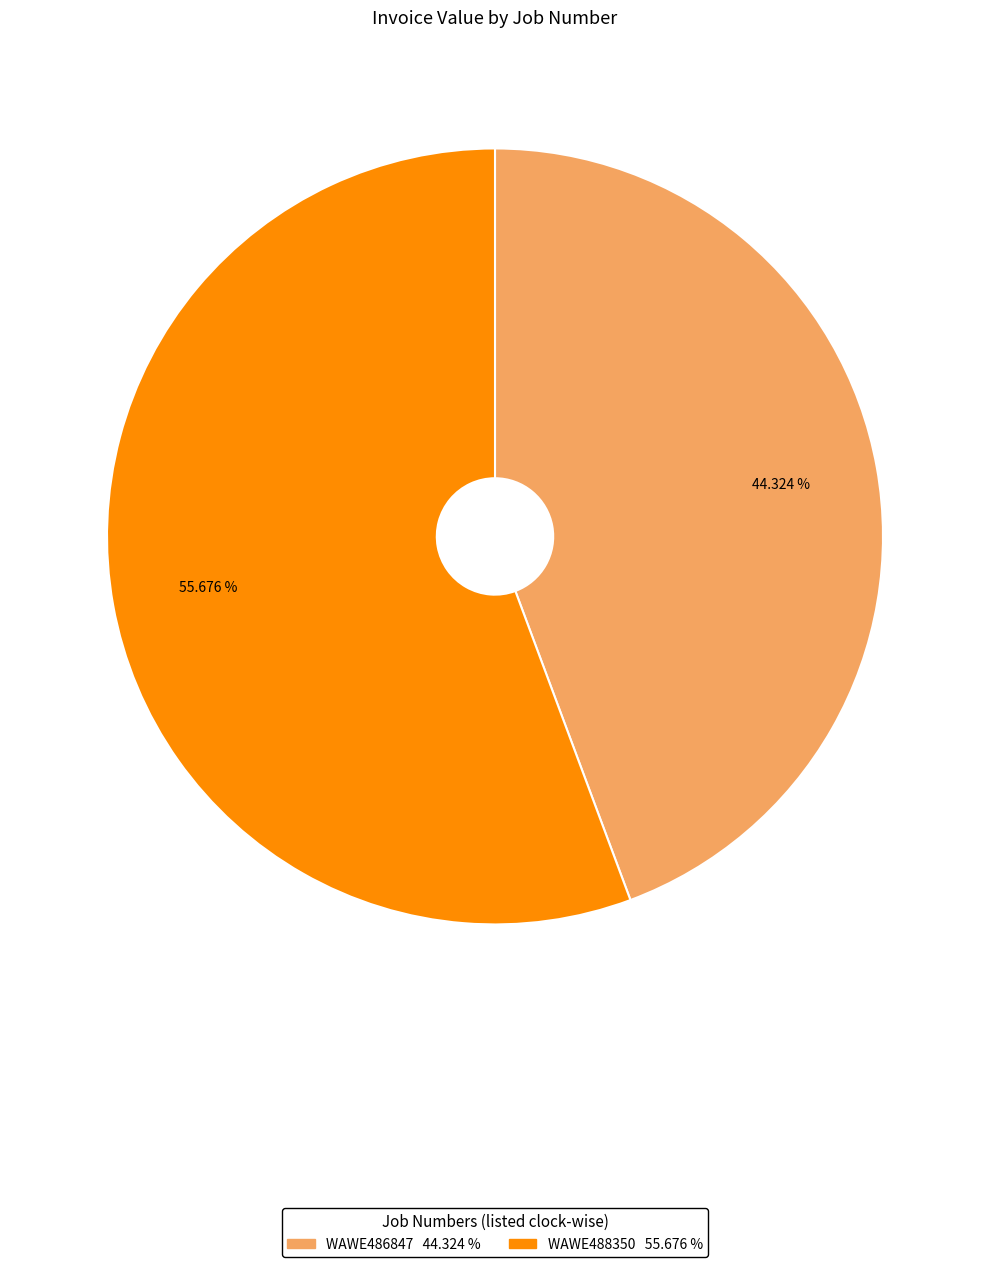

Does WAWE488350 account for over 50% of the chart?

Yes